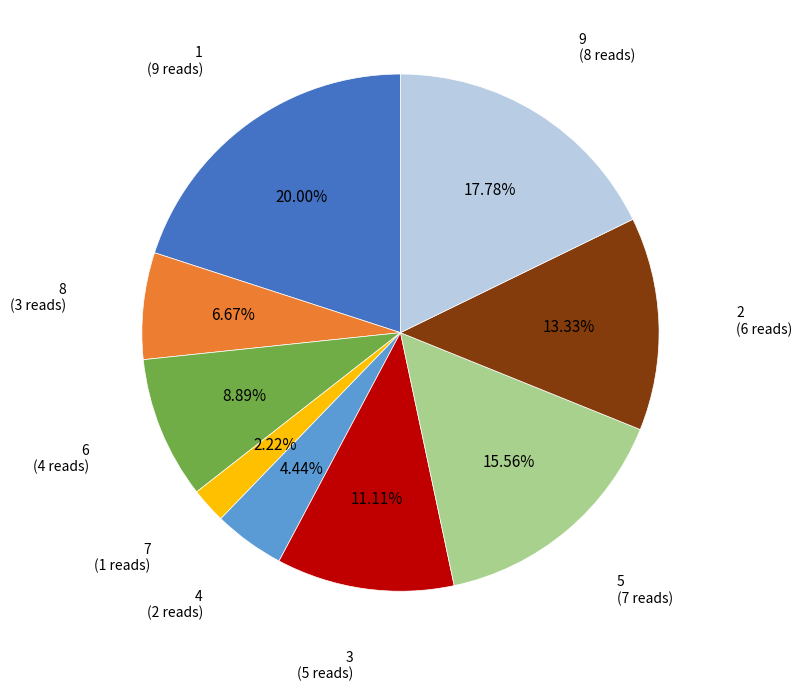

Does any single category account for the majority?

No